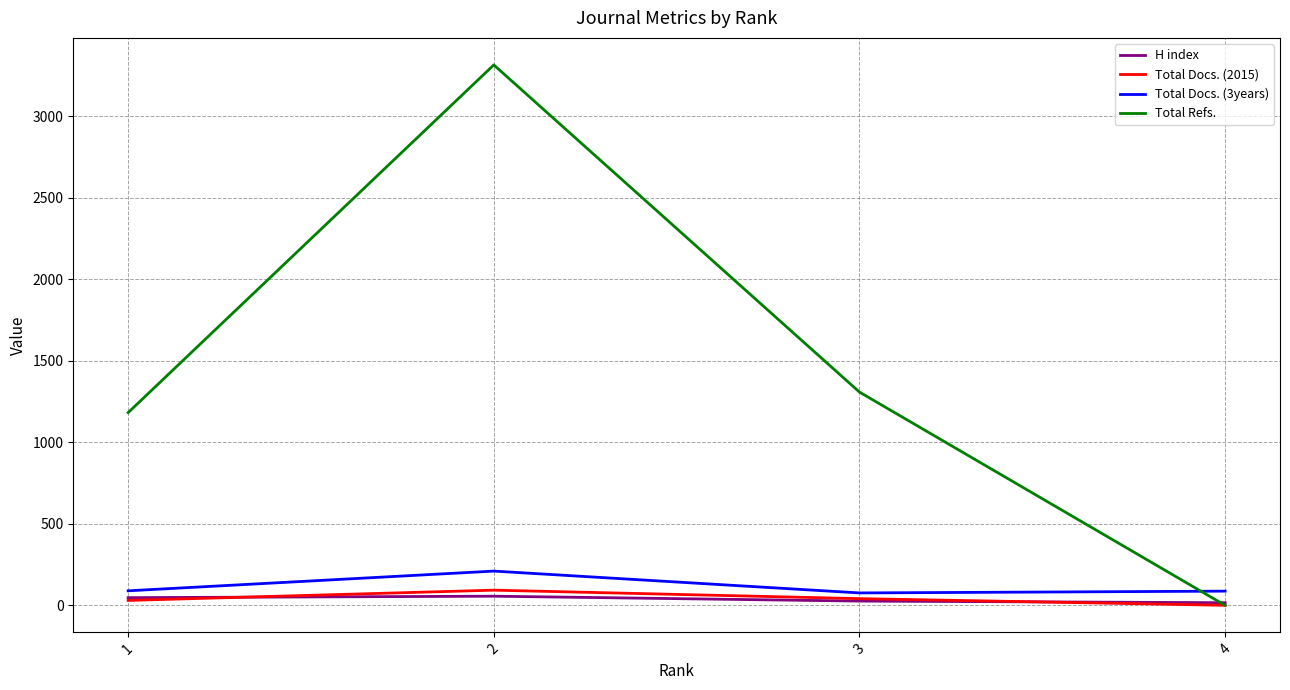

At how many categories does at least one series exceed 3107?

1